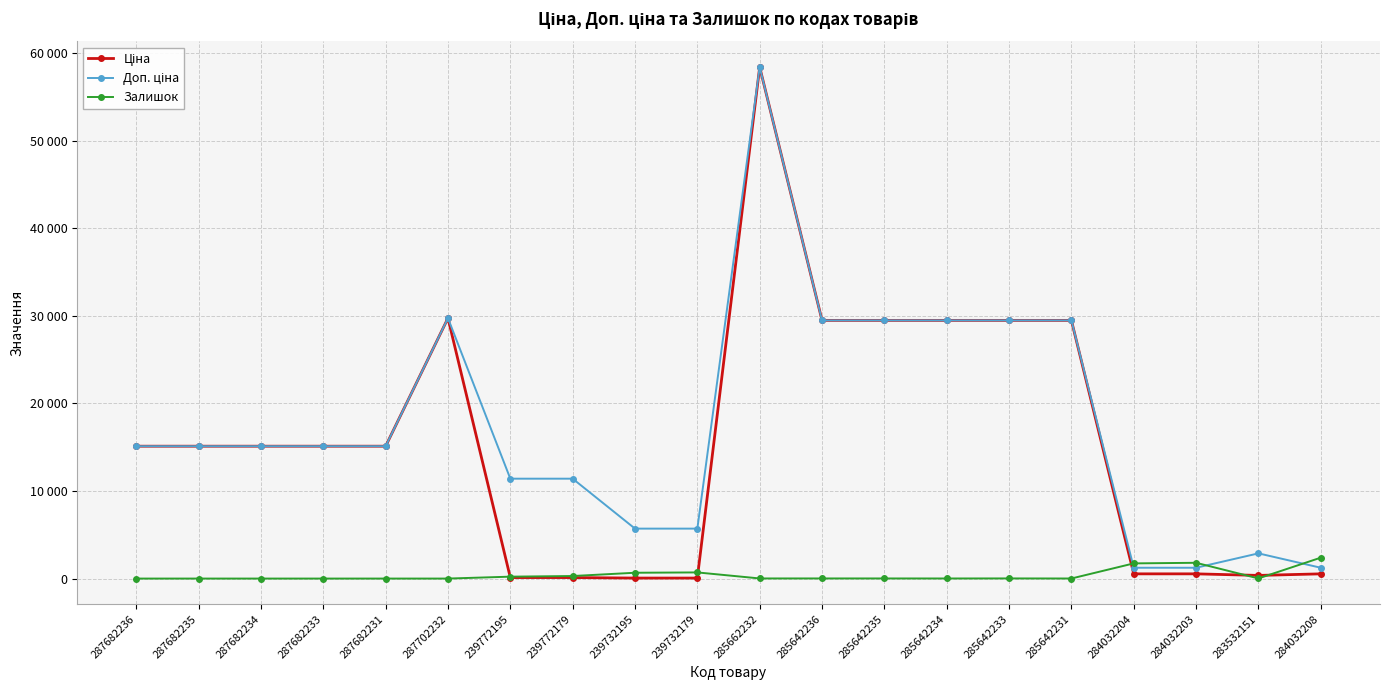

What is the greatest value displayed?

58426.5